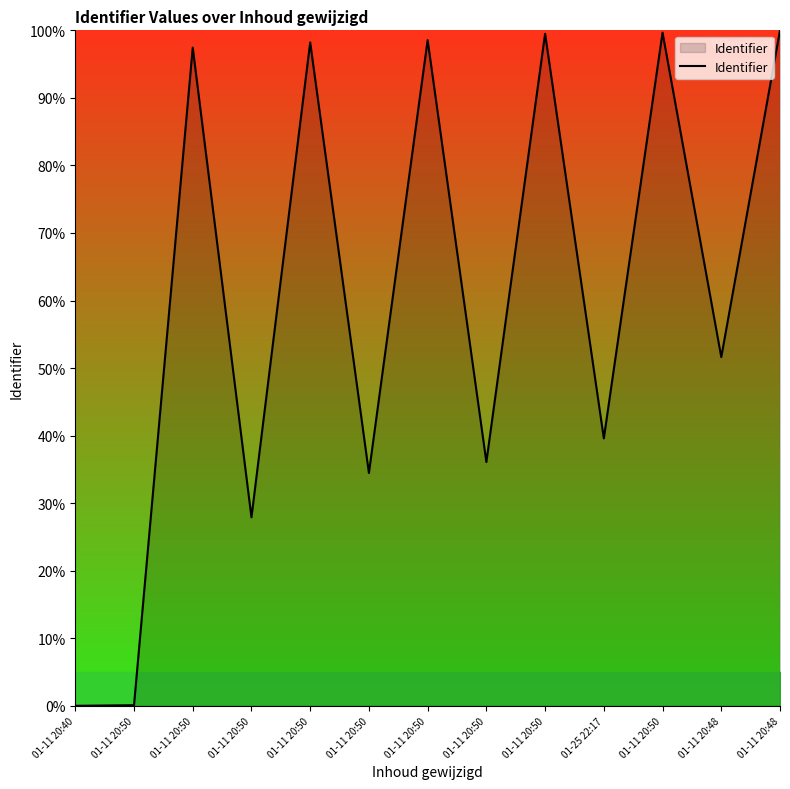

What is the sum of the values at 01-11 20:50 and 01-11 20:50?

134.3